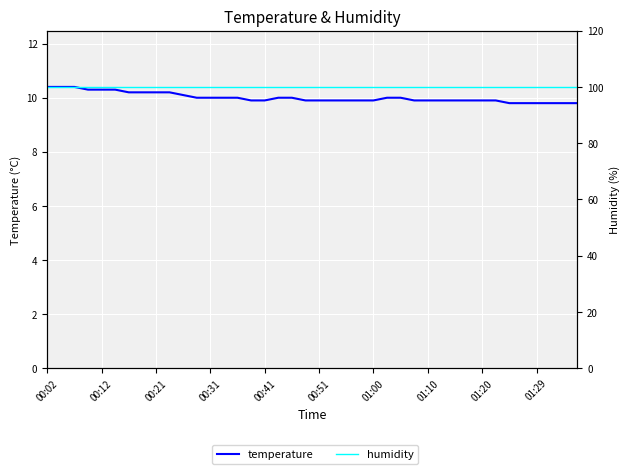

Which series has the largest range (max minus min)?

temperature